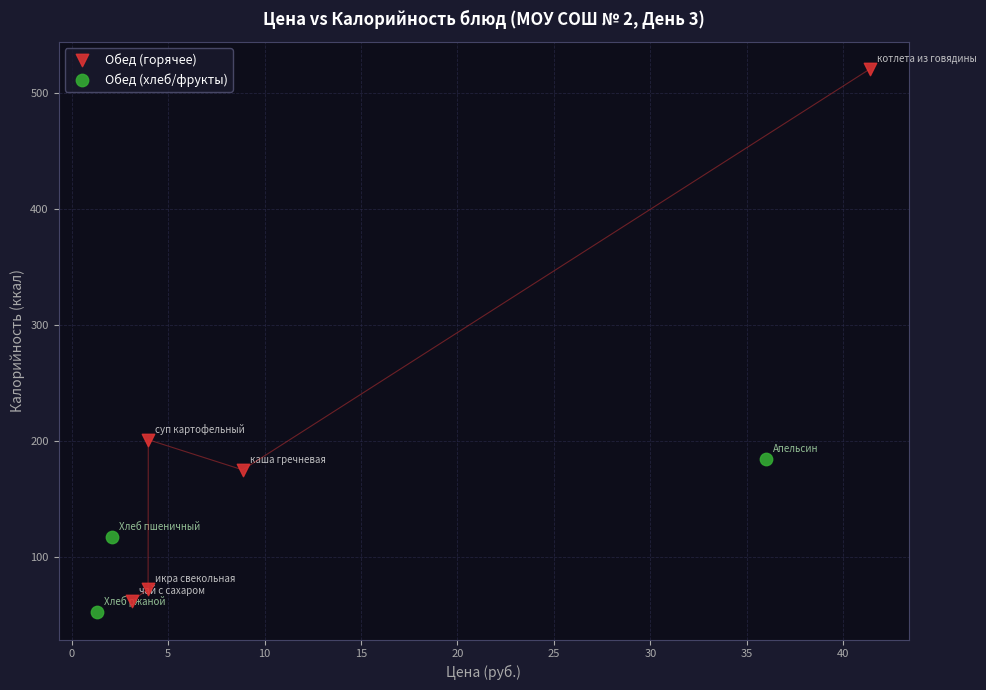

Which series has the widest spread of Y values?

Обед (горячее)